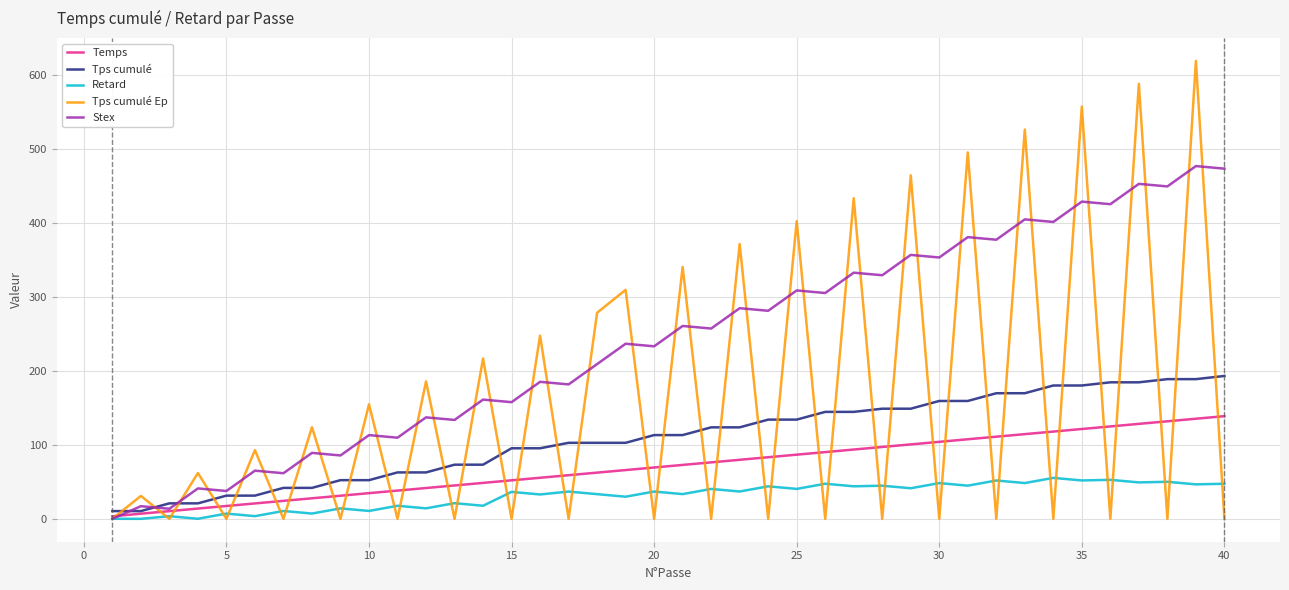

What are all the series names shown in the legend?

Temps, Tps cumulé, Retard, Tps cumulé Ep, Stex